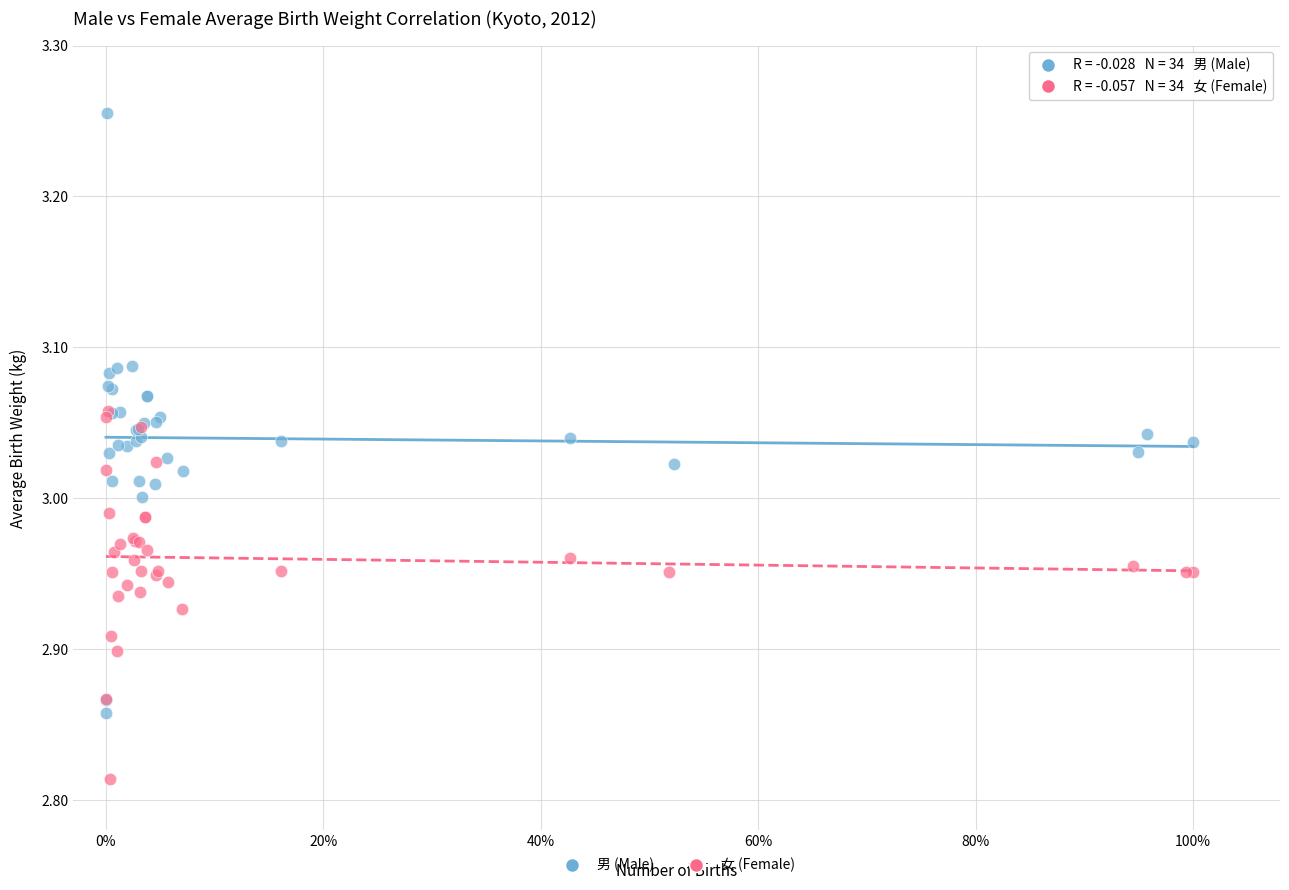

What are all the series names shown in the legend?

男 (Male), 女 (Female)